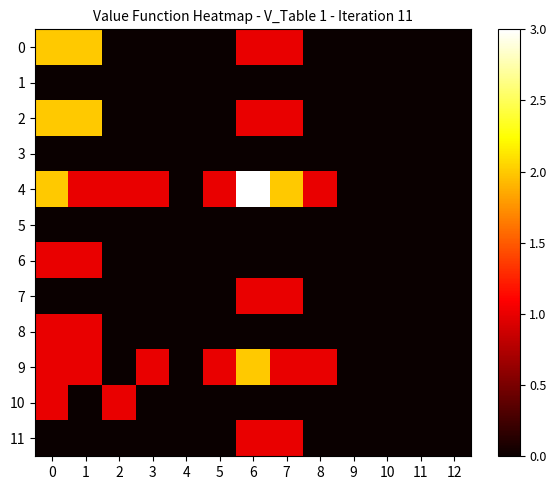

List the series in order of their peak value, lowest first.

1, 3, 5, 6, 7, 8, 10, 11, 0, 2, 9, 4